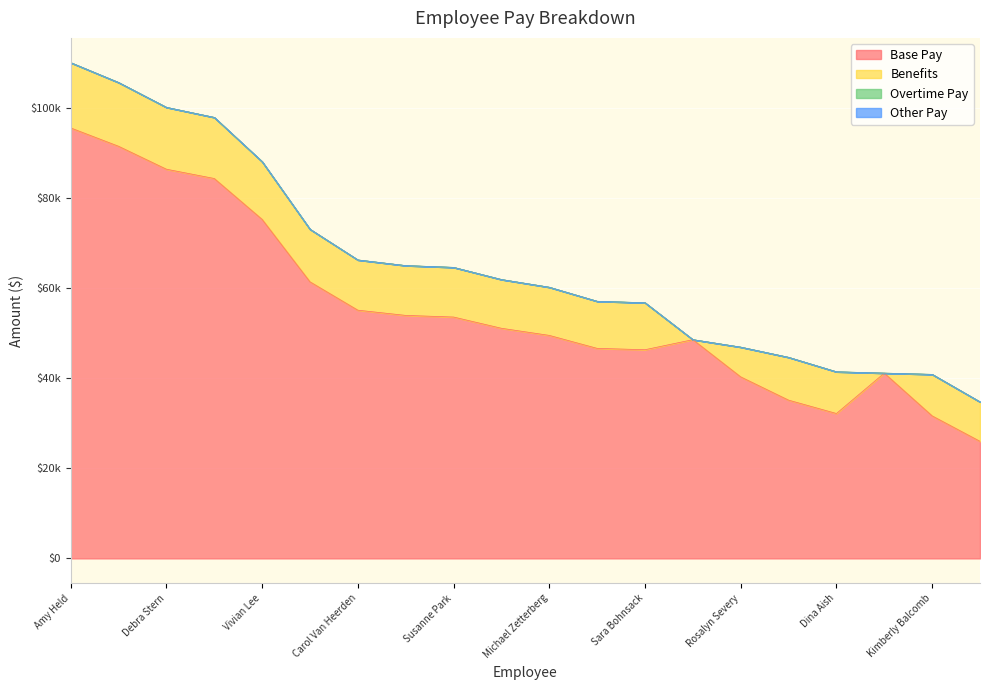

True or false: Other Pay and Base Pay cross at least once.

False